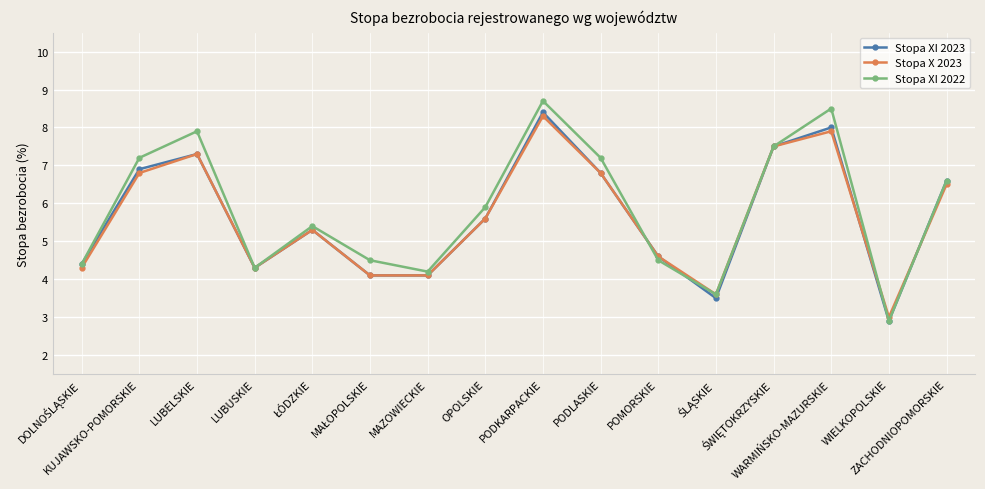

What is the sum of all Stopa X 2023 values?

90.0